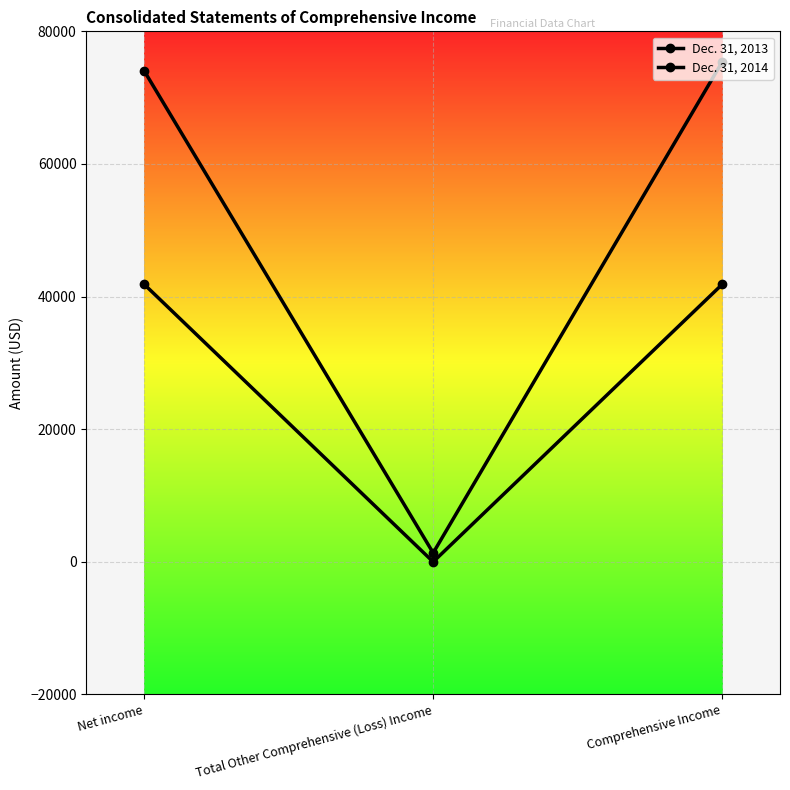

True or false: Dec. 31, 2014 has a value of 59256 at Net income.

False